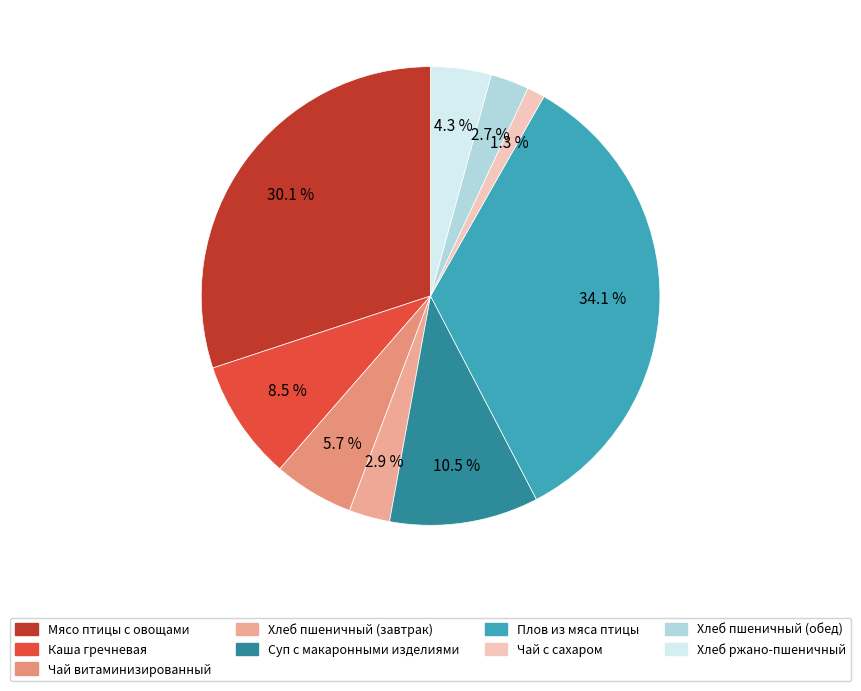

The Хлеб пшеничный (обед) slice represents 15% of the pie. True or false?

False